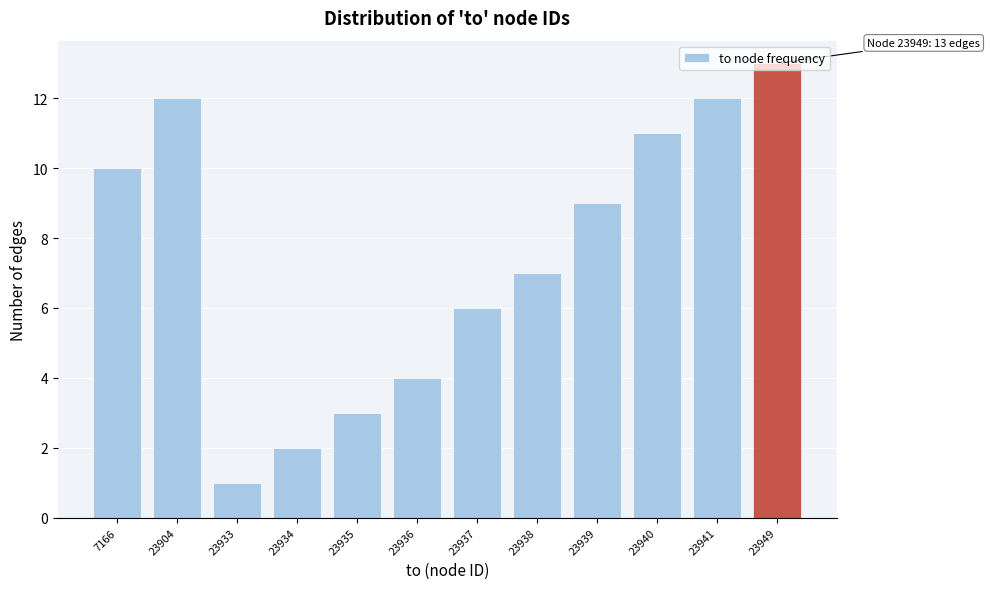

What is the value of the 8th bar from the left?

7